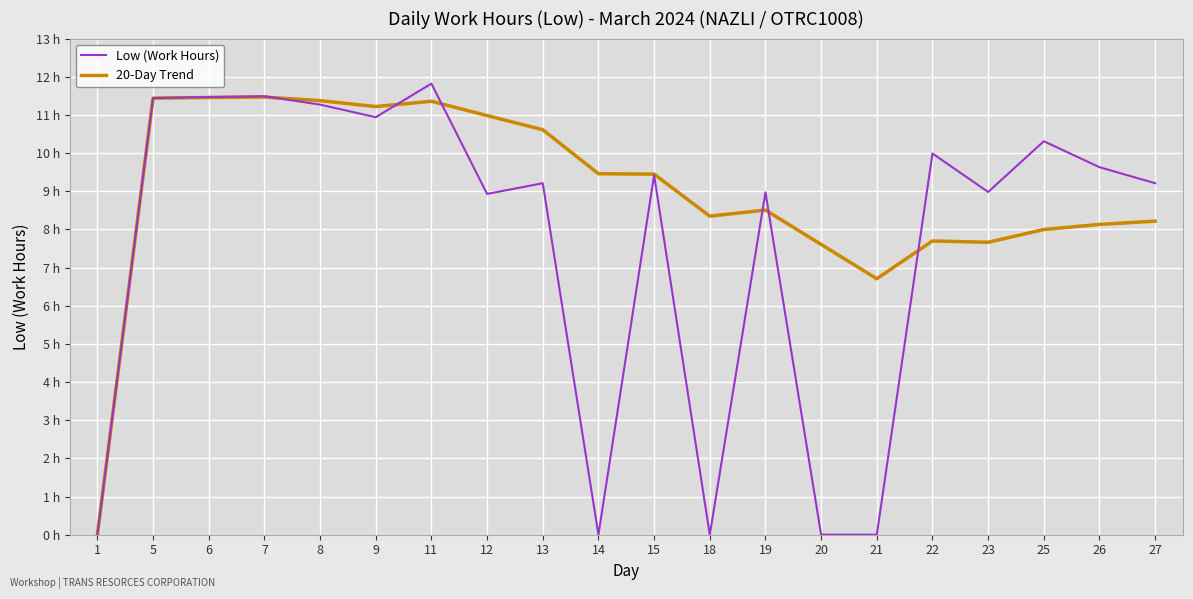

After their last crossing, which series has the higher values: Low (Work Hours) or 20-Day Trend?

Low (Work Hours)